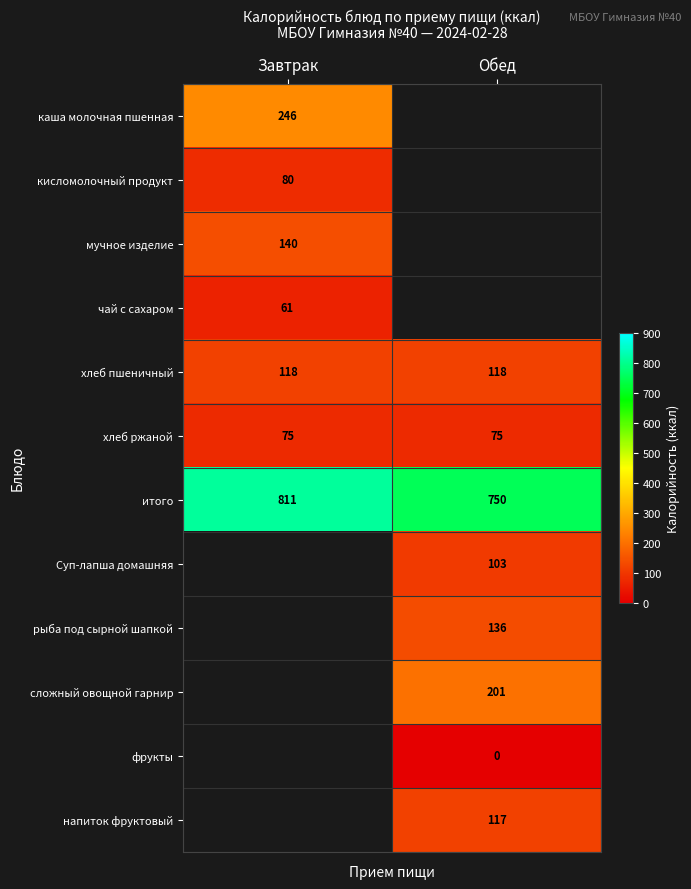

Count the number of data series in this chart.

12